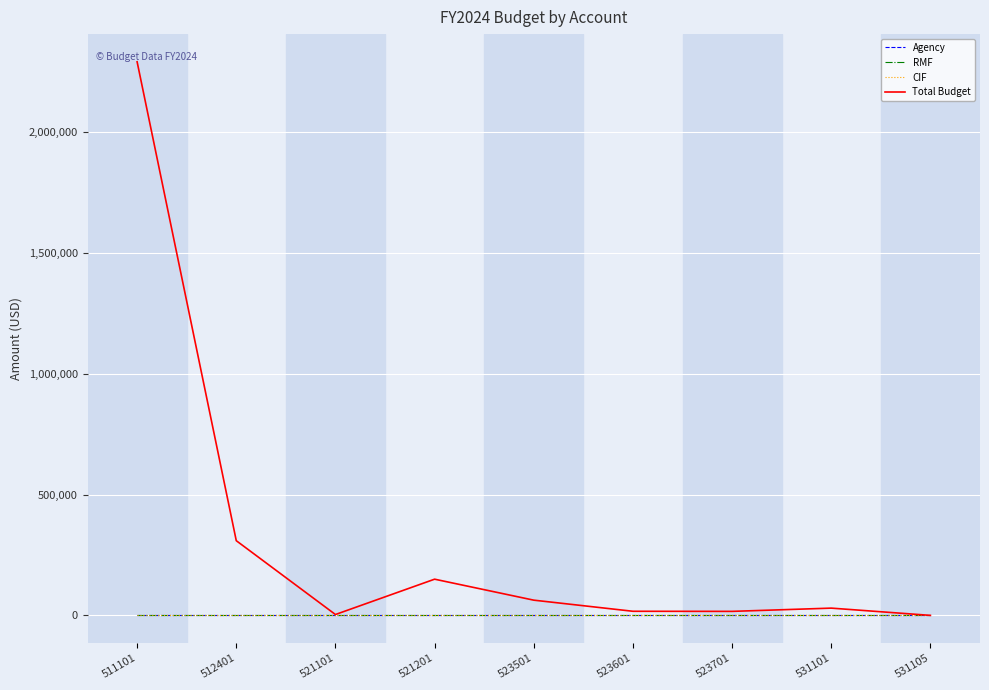

Reading left to right, list all the values displayed in this chart.

Agency: 511101=0.0	512401=0.0	521101=0.0	521201=0.0	523501=0.0	523601=0.0	523701=0.0	531101=0.0	531105=0.0
RMF: 511101=0.0	512401=0.0	521101=0.0	521201=0.0	523501=0.0	523601=0.0	523701=0.0	531101=0.0	531105=0.0
CIF: 511101=0.0	512401=0.0	521101=0.0	521201=0.0	523501=0.0	523601=0.0	523701=0.0	531101=0.0	531105=0.0
Total Budget: 511101=2290776.9	512401=309271.1	521101=3775.0	521201=150000.0	523501=63200.0	523601=17200.0	523701=16800.0	531101=30250.0	531105=215.0